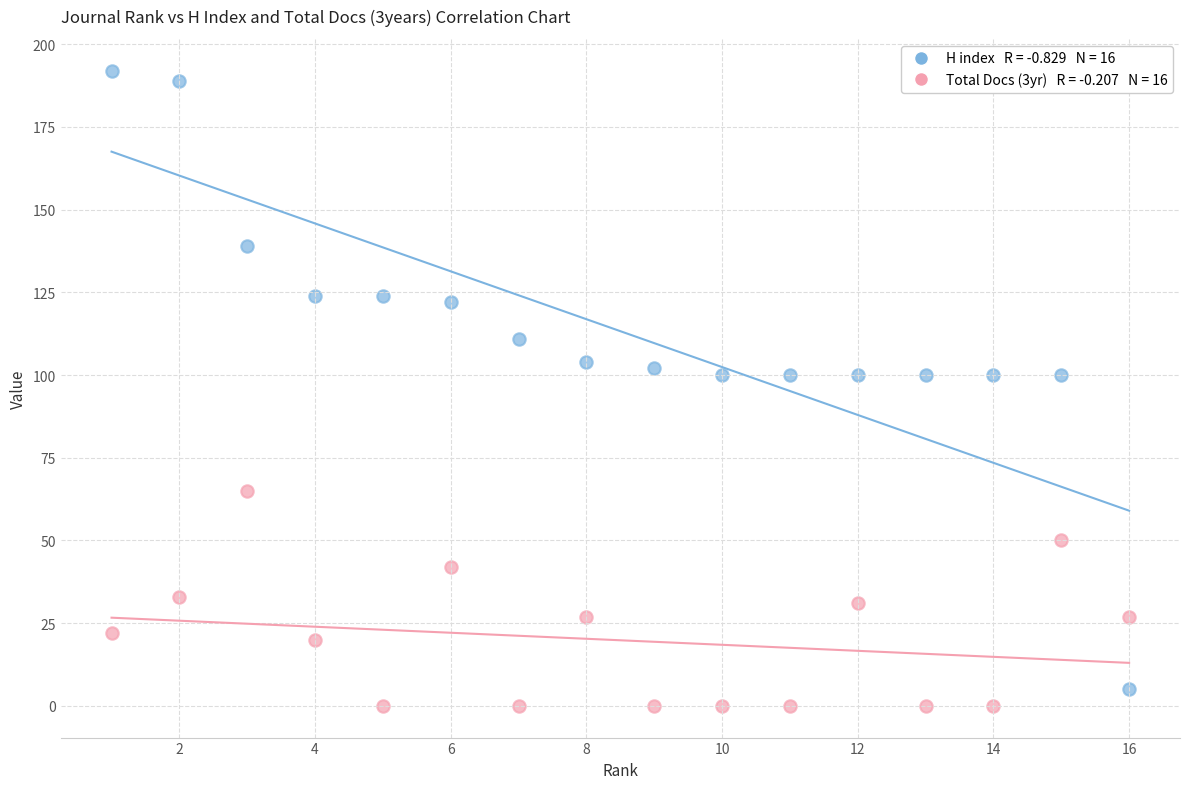

Across all data points, what is the range of Y values (max minus min)?

192